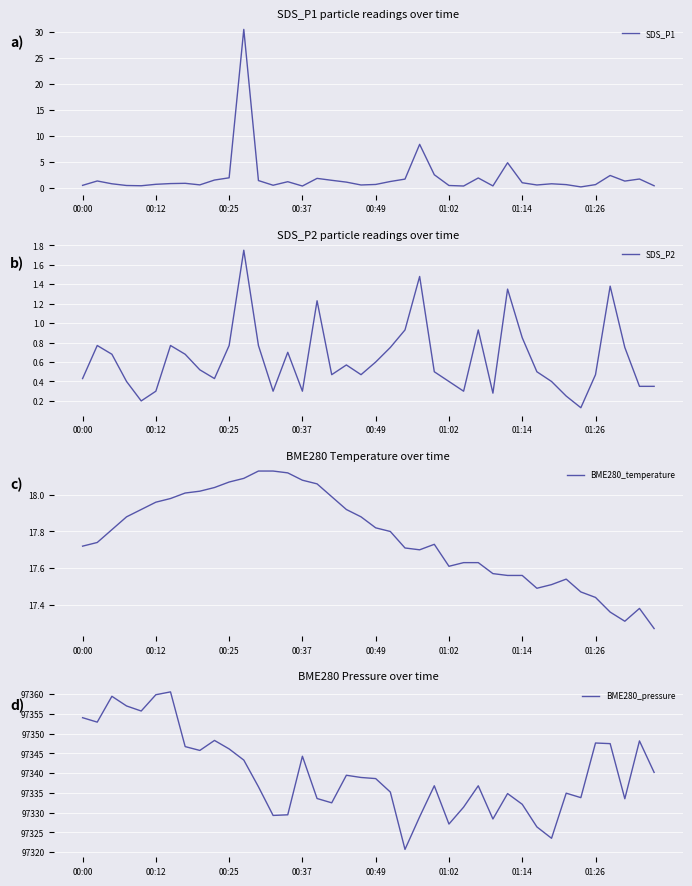

Where is SDS_P2 nearest to the value 0?

34